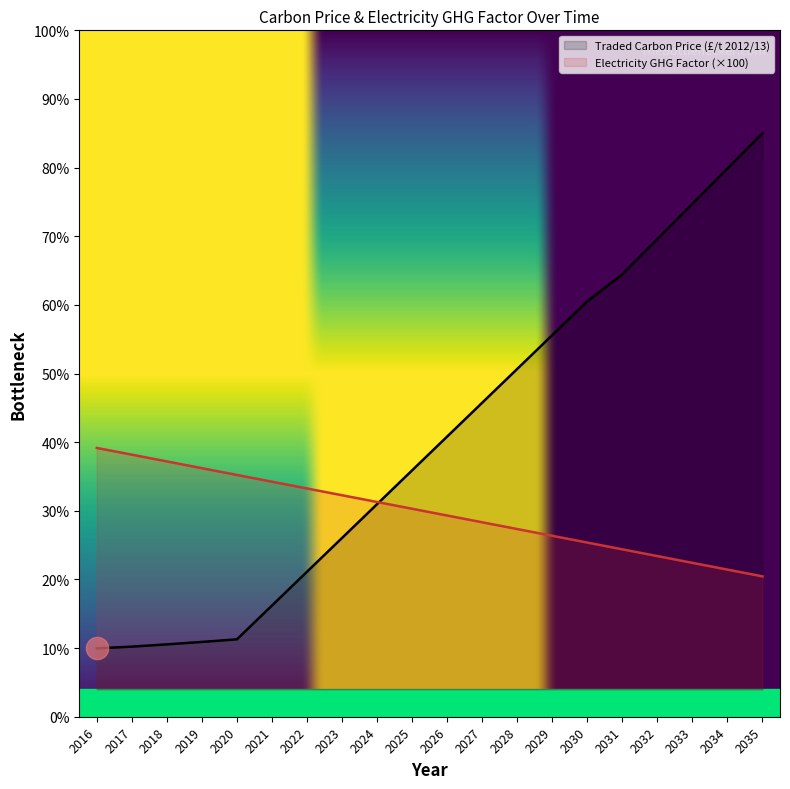

Which series changed the most between 2026 and 2029?

Traded Carbon Price (£/t 2012/13)